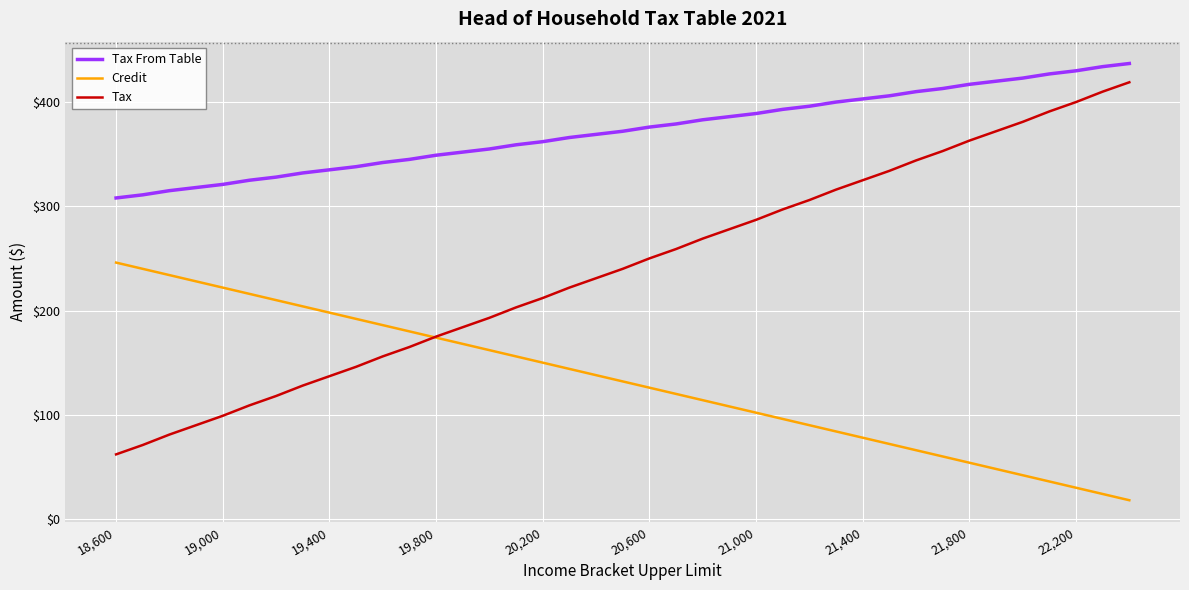

At how many categories does at least one series exceed 291?

39